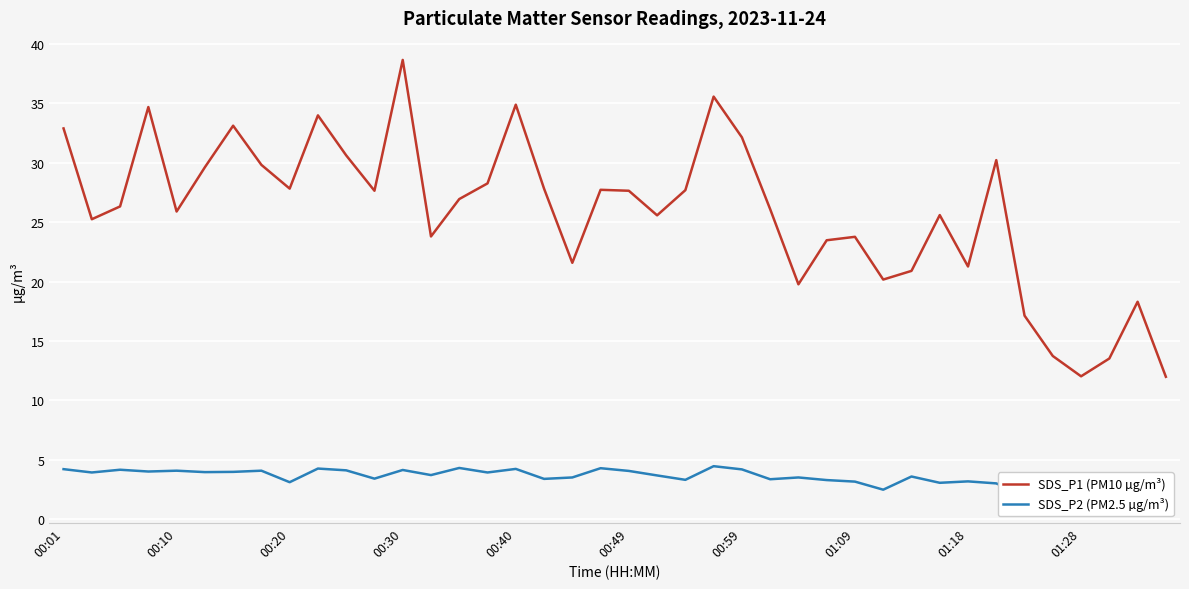

What is the highest value of the SDS_P1 (PM10 µg/m³) series?

38.7